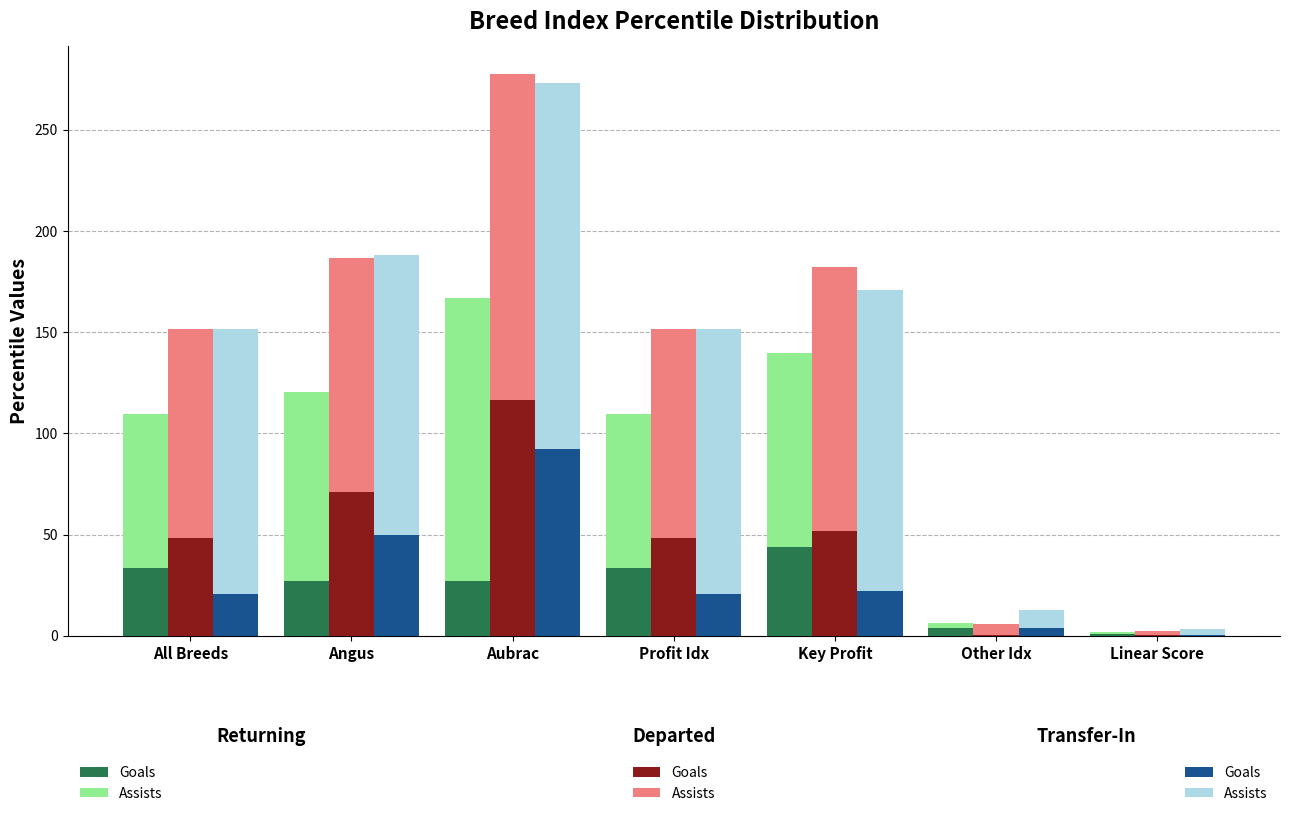

Where is Returning Goals nearest to the value 22?

Angus